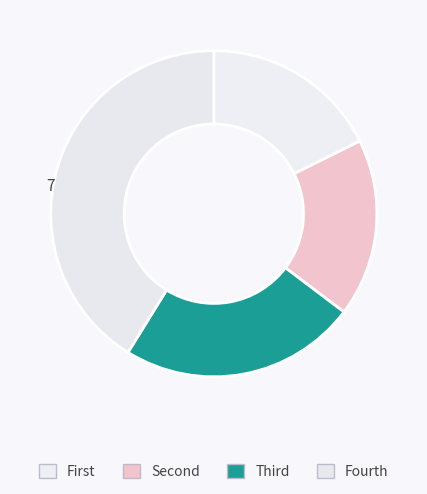

Count the number of slices in the pie.

4